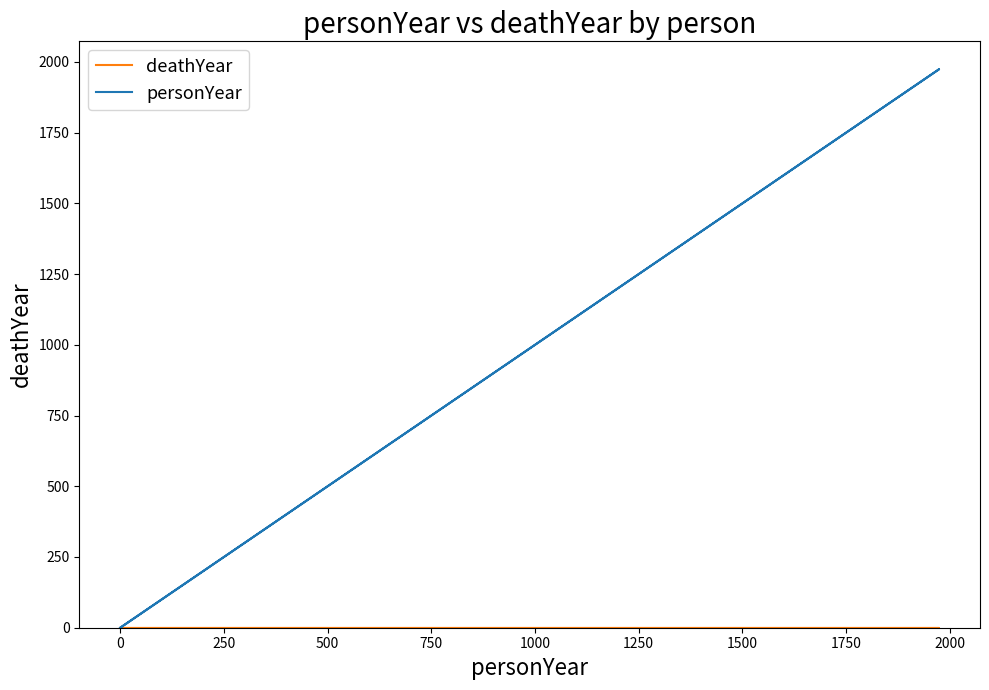

What is the greatest value displayed?

1974